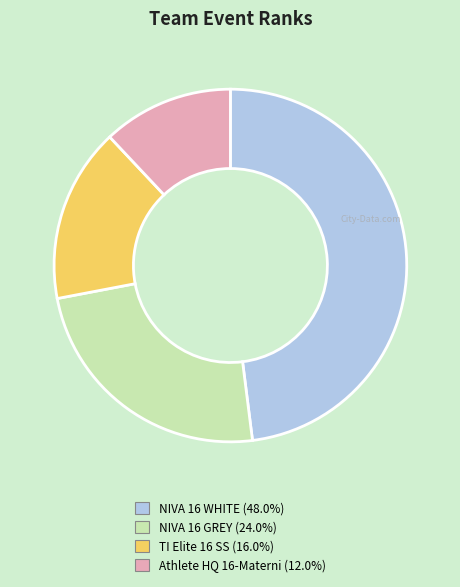

Which slice is the largest?

NIVA 16 WHITE